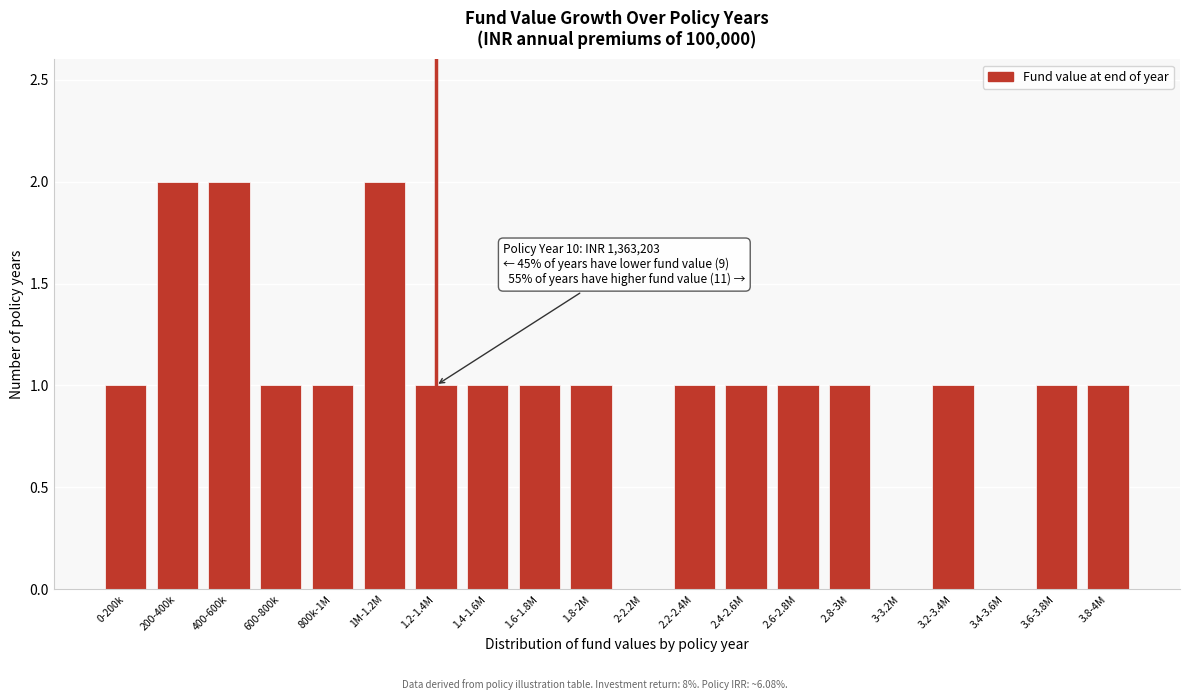

Reading right to left, extract all data points from this chart.

3.8-4M=1	3.6-3.8M=1	3.4-3.6M=0	3.2-3.4M=1	3-3.2M=0	2.8-3M=1	2.6-2.8M=1	2.4-2.6M=1	2.2-2.4M=1	2-2.2M=0	1.8-2M=1	1.6-1.8M=1	1.4-1.6M=1	1.2-1.4M=1	1M-1.2M=2	800k-1M=1	600-800k=1	400-600k=2	200-400k=2	0-200k=1